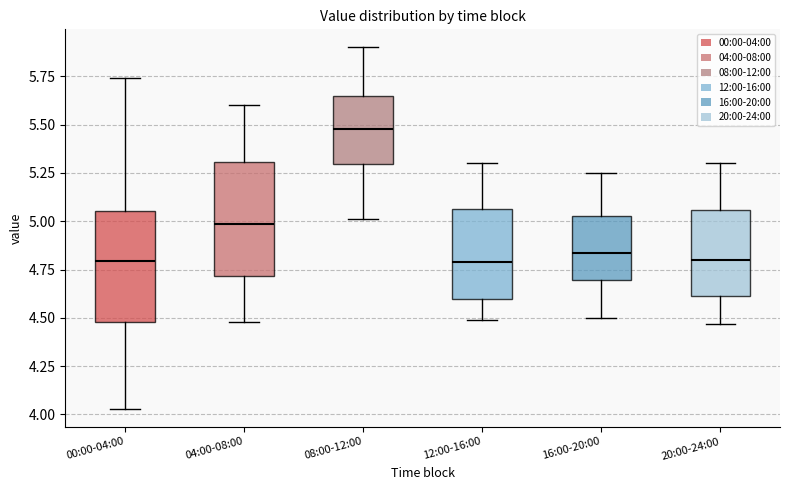

Where is the upper edge of the box for 00:00-04:00 on the y-axis? The values are not printed on the chart, so give them approximately, as read against the axis.

5.05